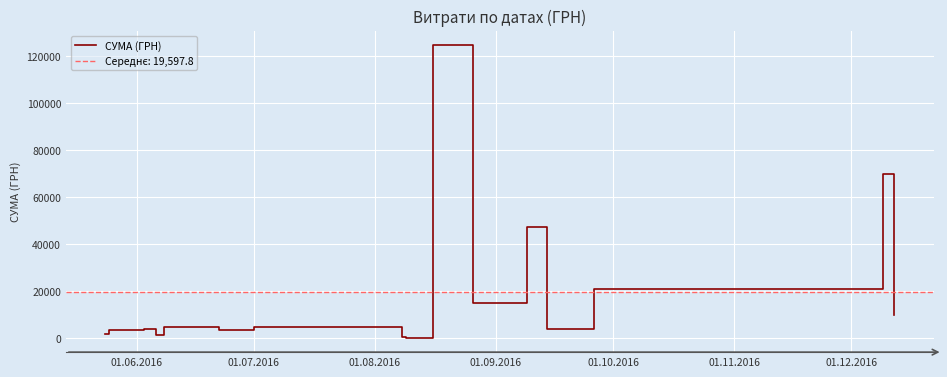

What is the maximum value for СУМА (ГРН)?

124534.0